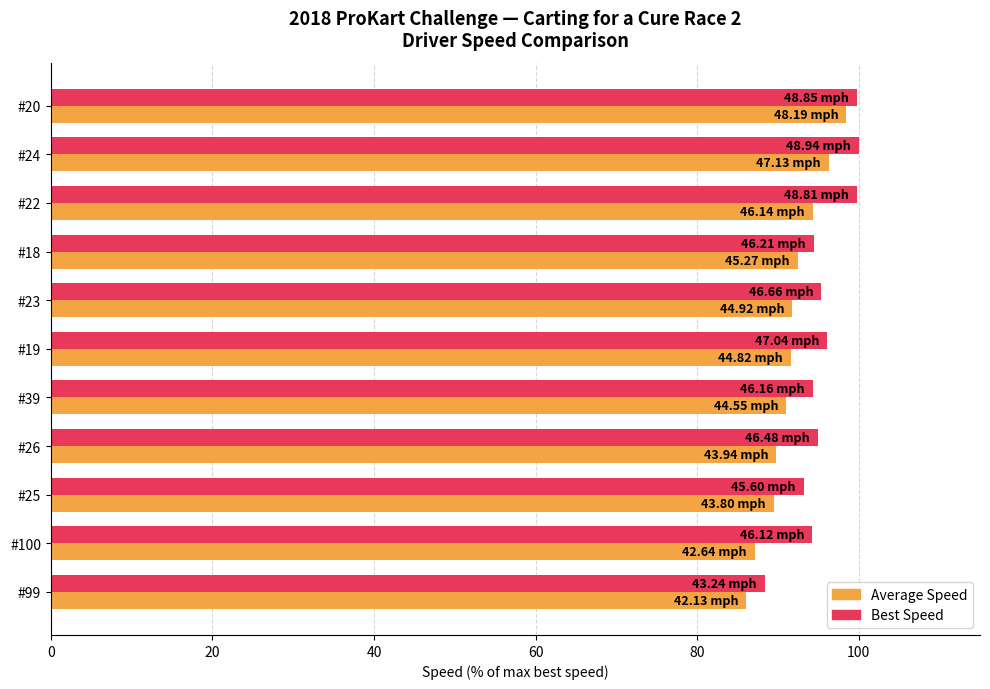

What is the lowest value of the Average Speed series?

86.1